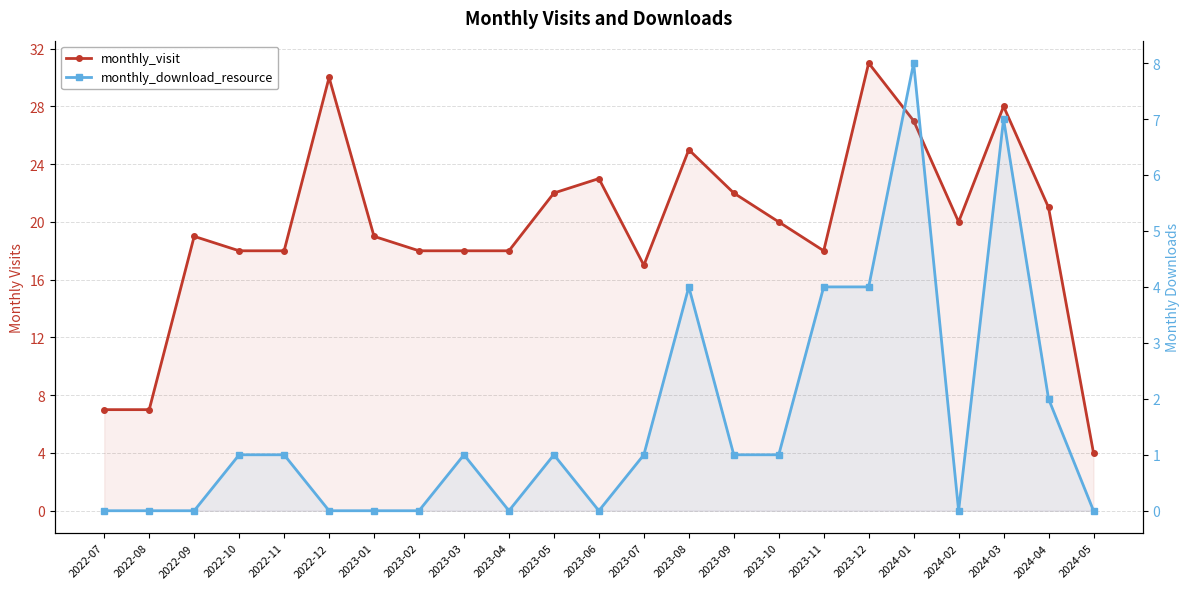

True or false: monthly_download_resource and monthly_visit intersect in this chart.

False